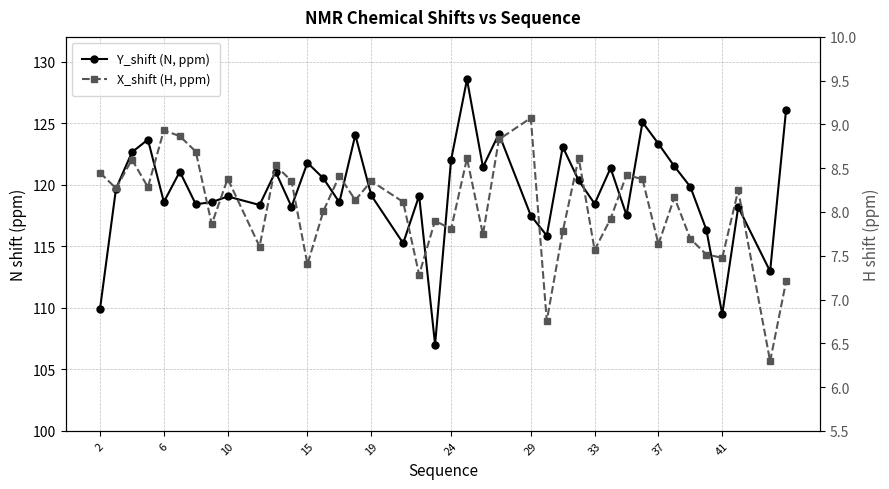

What is the difference between the maximum and minimum values in the X_shift (H, ppm) series?

2.8